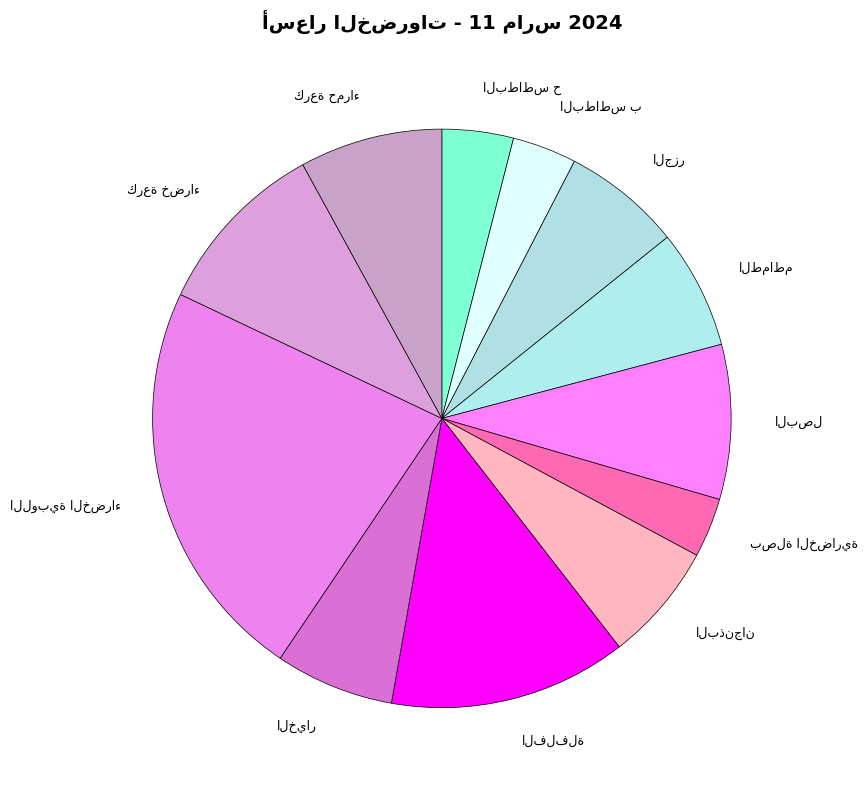

Is there a majority slice in this chart?

No